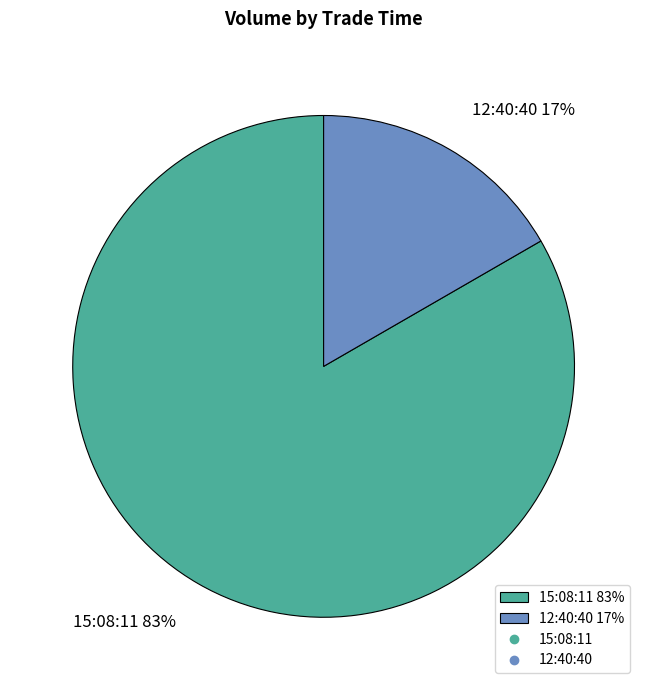

To the nearest percent, what is the combined percentage of 15:08:11 and 12:40:40?

100%